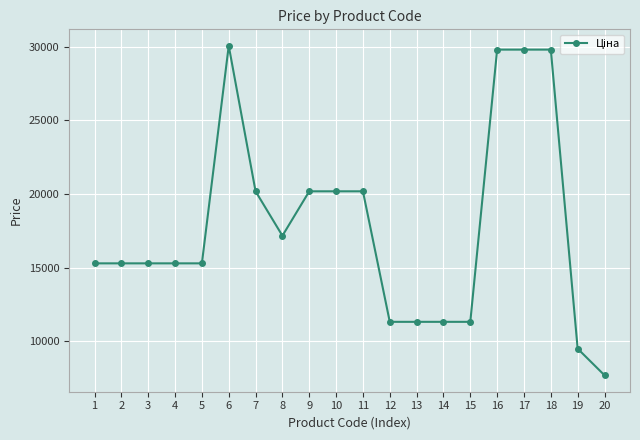

What is the difference between the maximum and minimum values?

22396.8